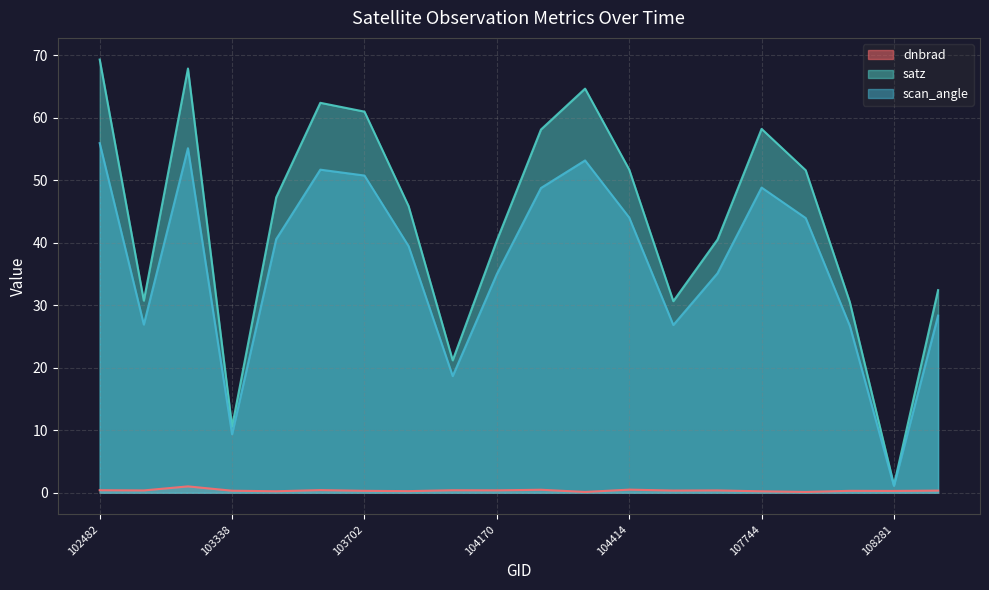

In dnbrad, how many points are higher than both neighbors (excluding endpoints)?

7